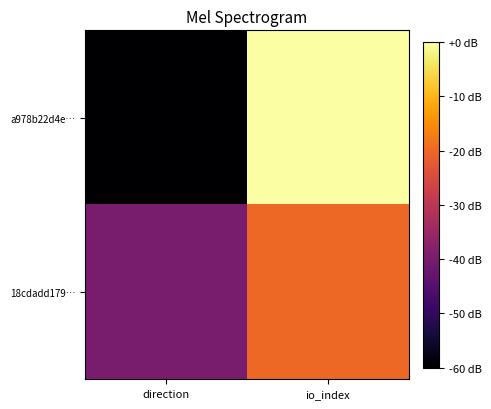

Which series has the largest range (max minus min)?

a978b22d4e…